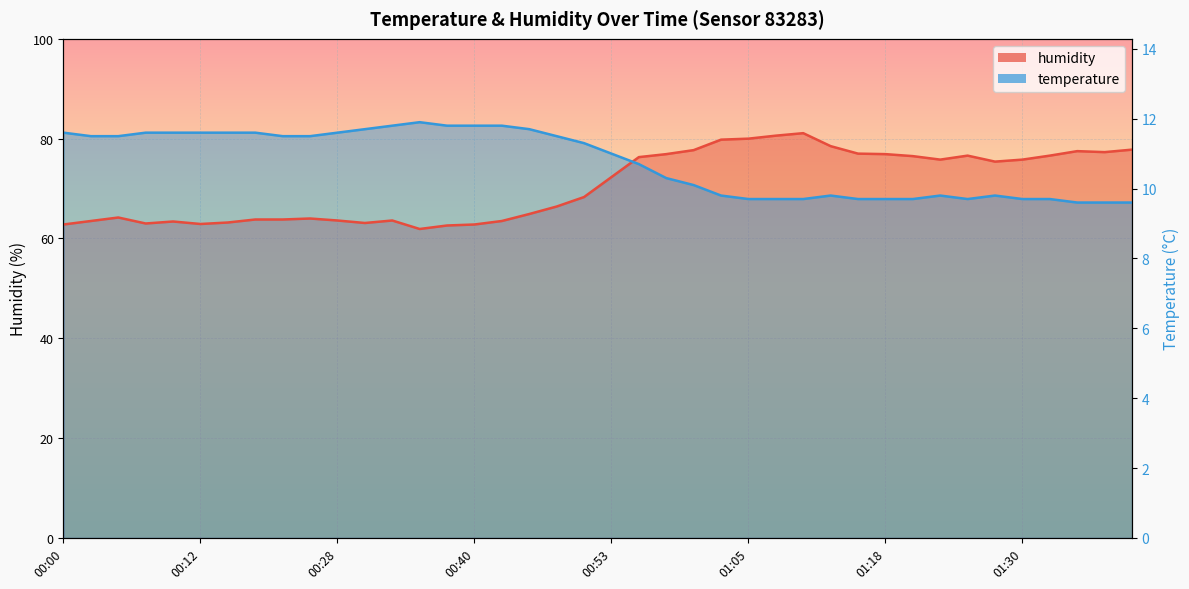

What is the maximum value shown in the chart?

83.3